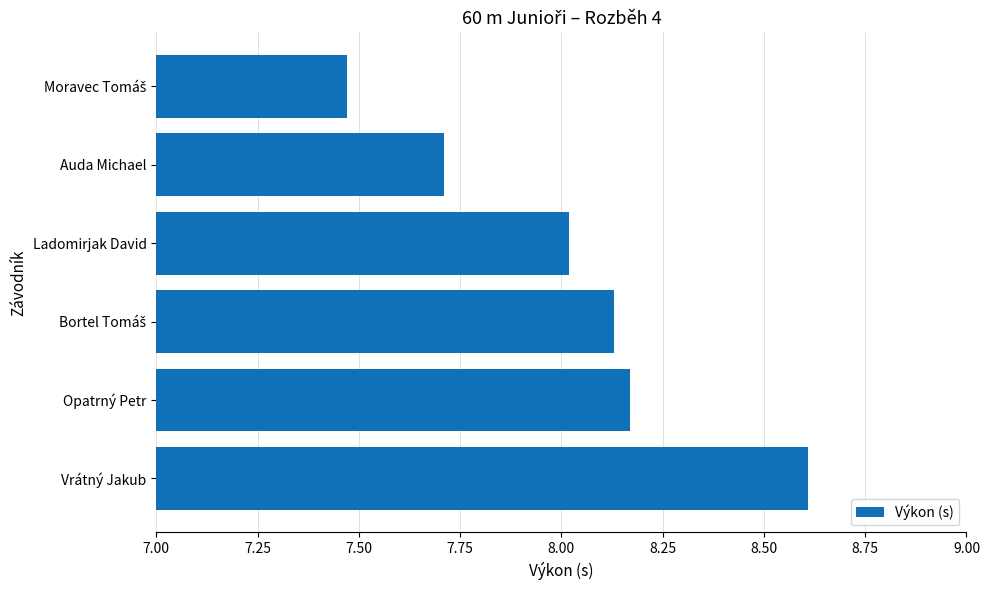

What is the greatest value displayed?

8.6